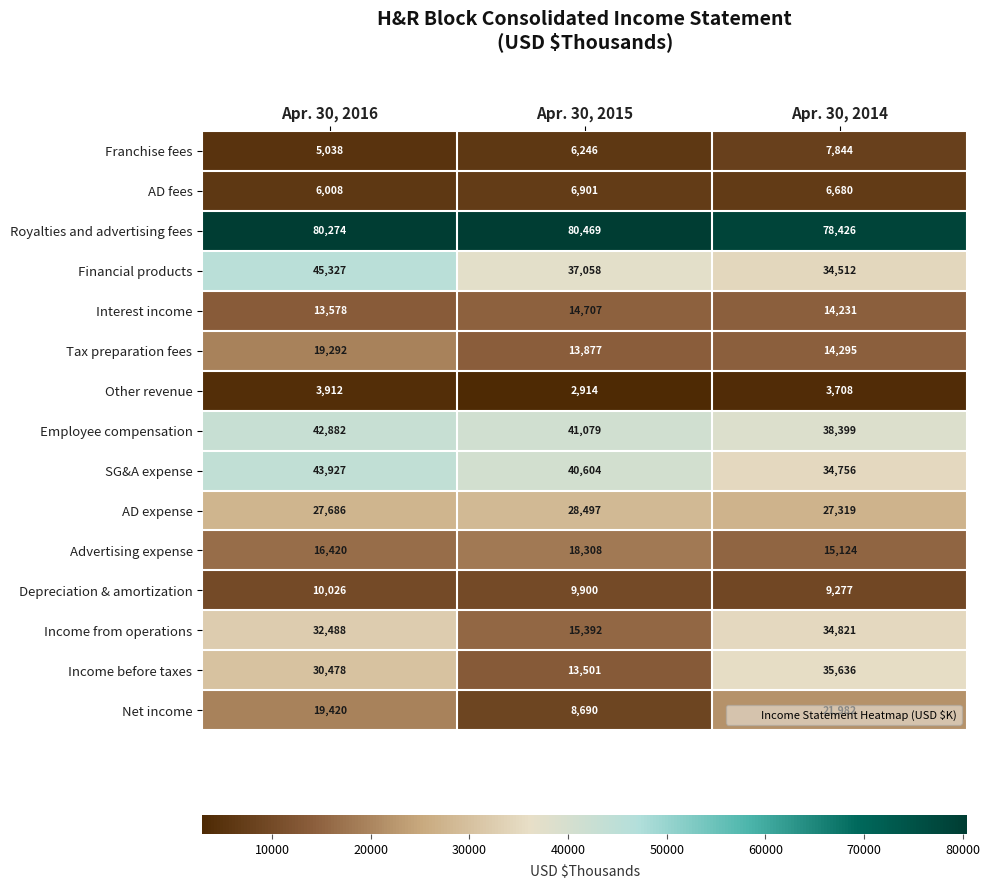

The AD fees series shows 6008 at Apr. 30, 2016. True or false?

True